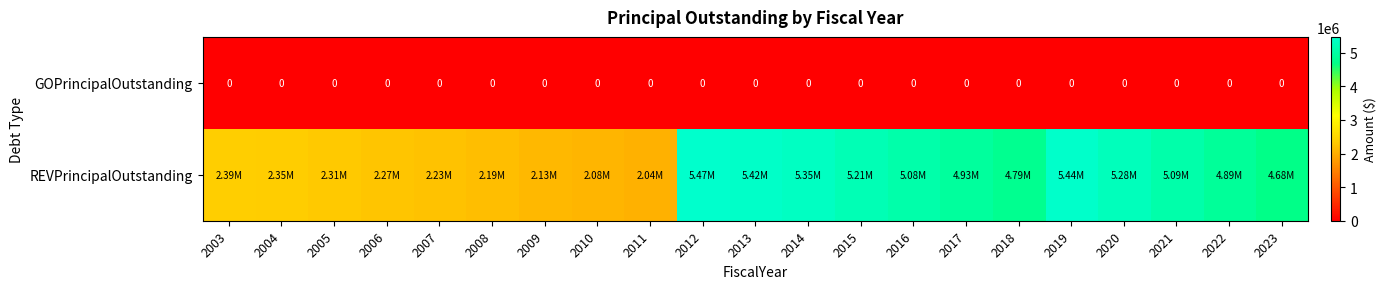

Which has a higher value, 2020 or 2012?

2020